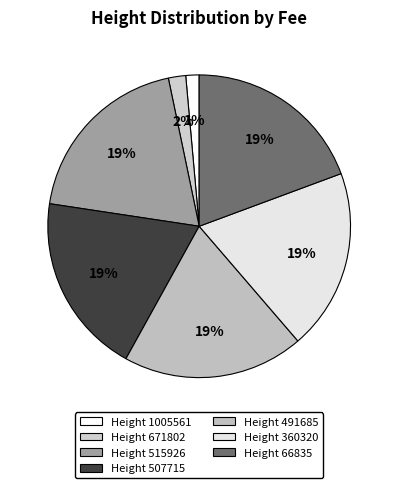

To the nearest percent, what is the difference between the largest and smallest slice percentages?

18%